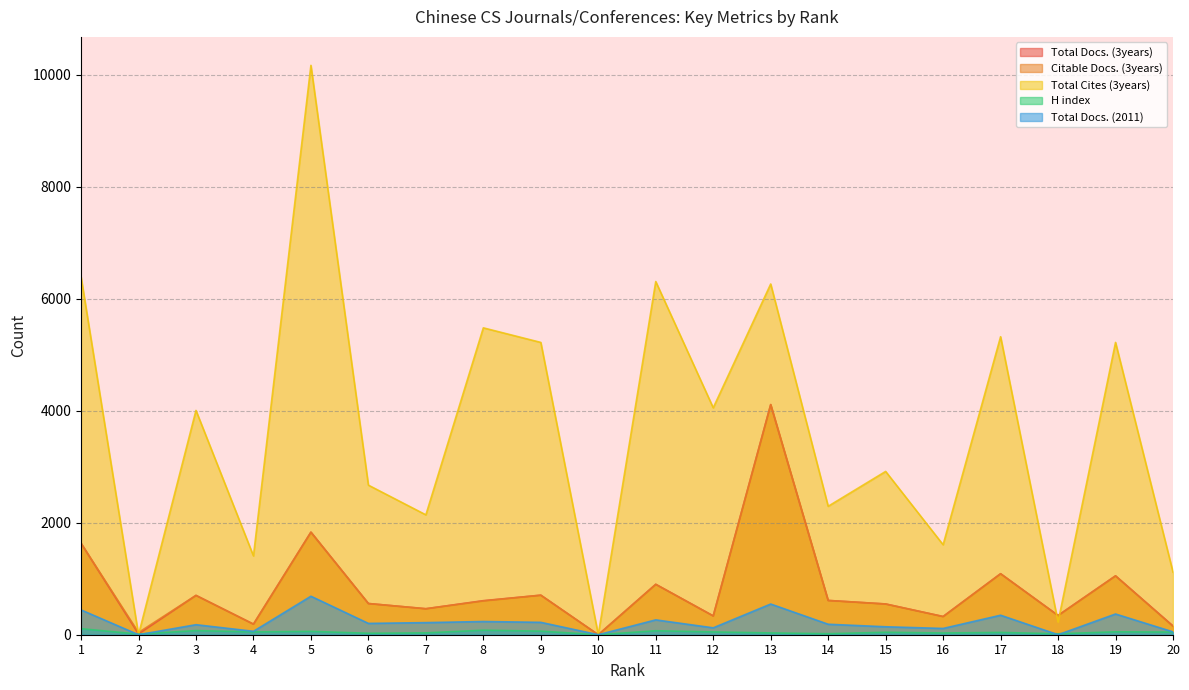

Which series has the widest spread of values?

Total Cites (3years)